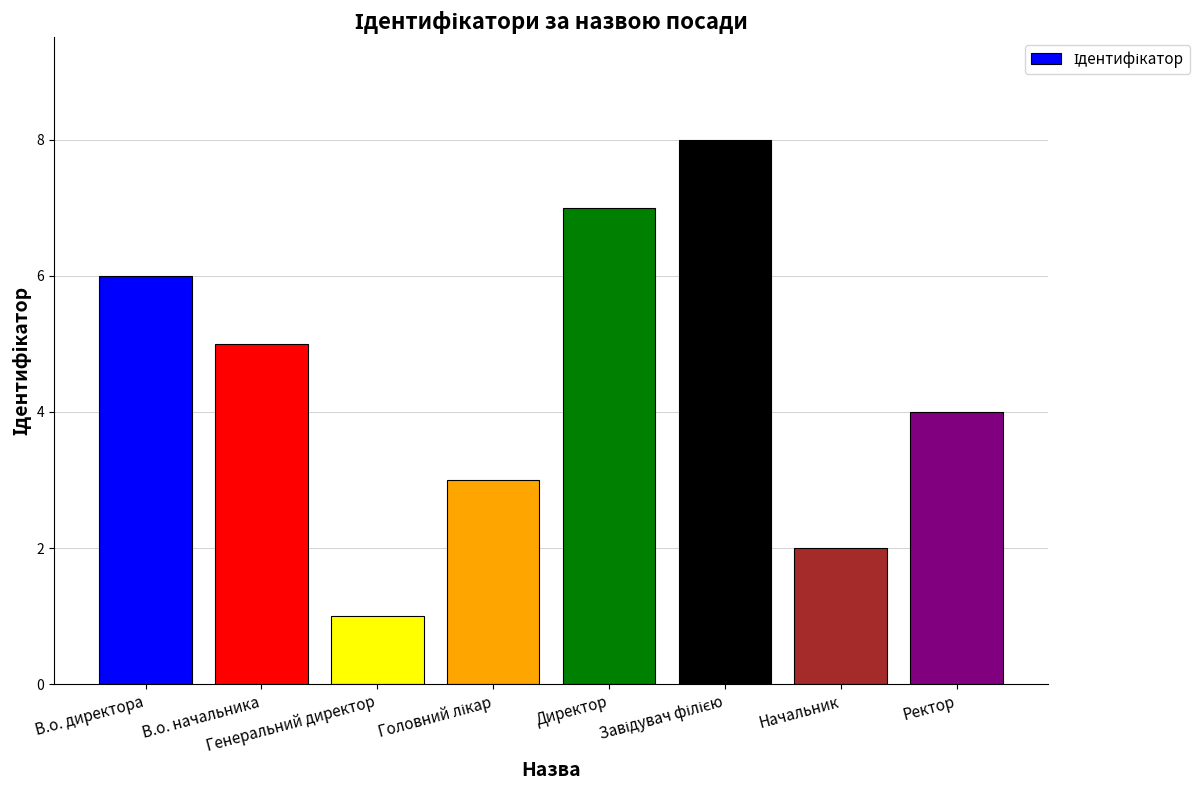

What is the difference between the maximum and second lowest values?

6